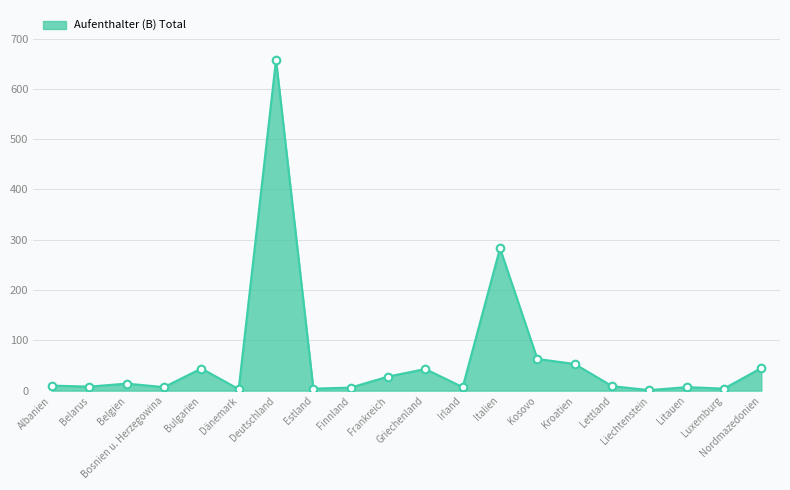

What is the difference between the maximum and minimum values?

657